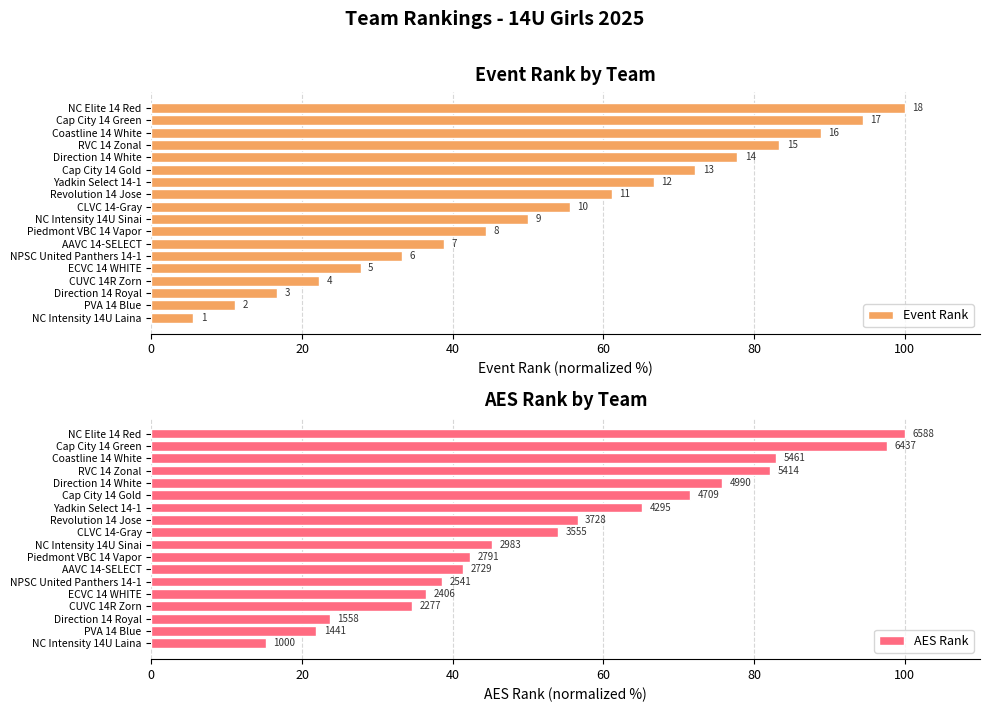

Reading left to right, what are all the values shown in this chart?

Event Rank: 5.6	11.1	16.7	22.2	27.8	33.3	38.9	44.4	50.0	55.6	61.1	66.7	72.2	77.8	83.3	88.9	94.4	100.0
AES Rank: 15.2	21.9	23.6	34.6	36.5	38.6	41.4	42.4	45.3	54.0	56.6	65.2	71.5	75.7	82.2	82.9	97.7	100.0